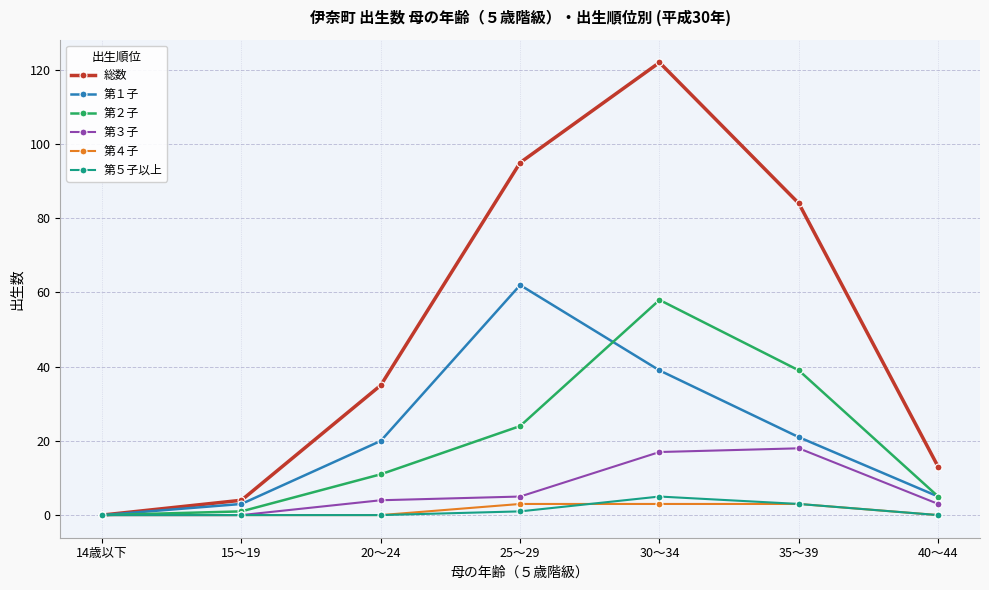

The value of 第４子 at 35～39 is 3. True or false?

True